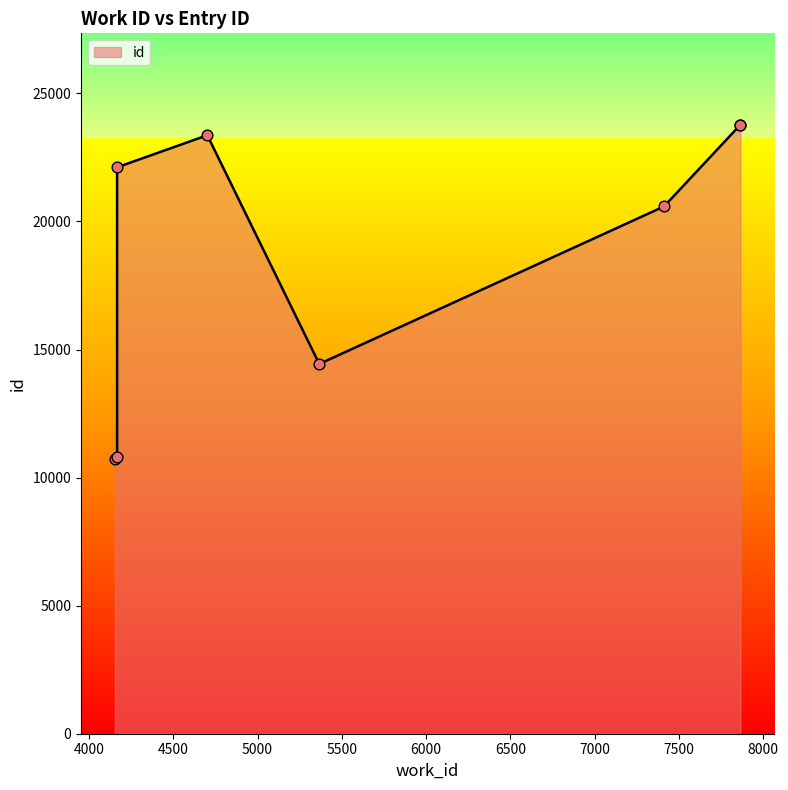

Approximately how many times larger is the value at 7411 compared to 5366?

1.4